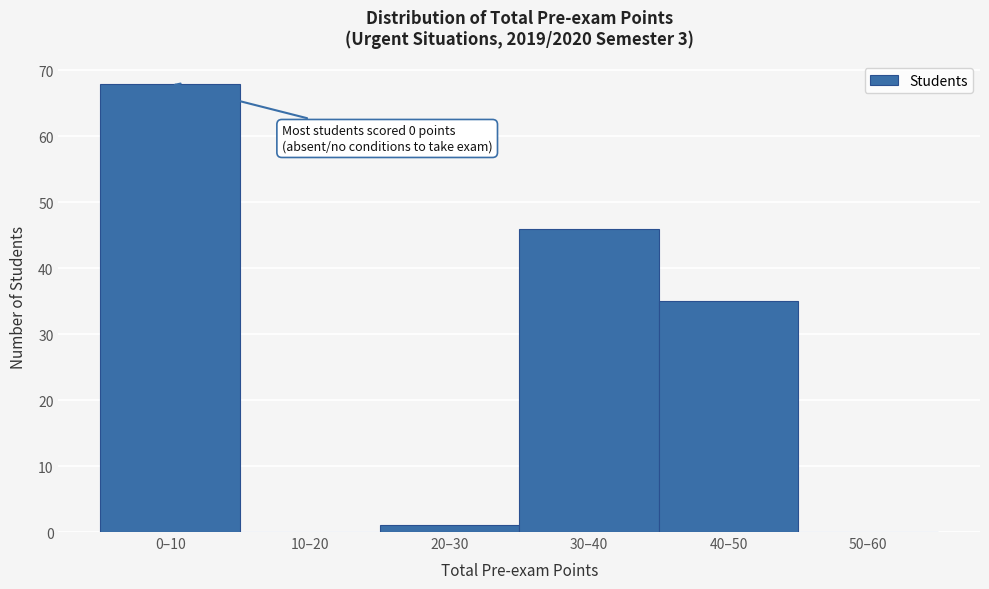

Reading left to right, what are all the values shown in this chart?

0–10=68	10–20=0	20–30=1	30–40=46	40–50=35	50–60=0